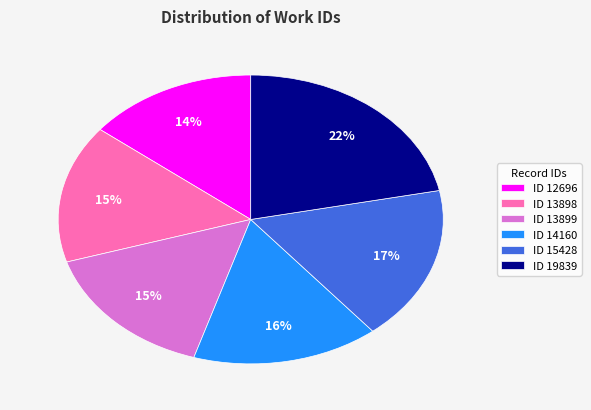

Is the sum of ID 14160 and ID 15428 greater than half?

No